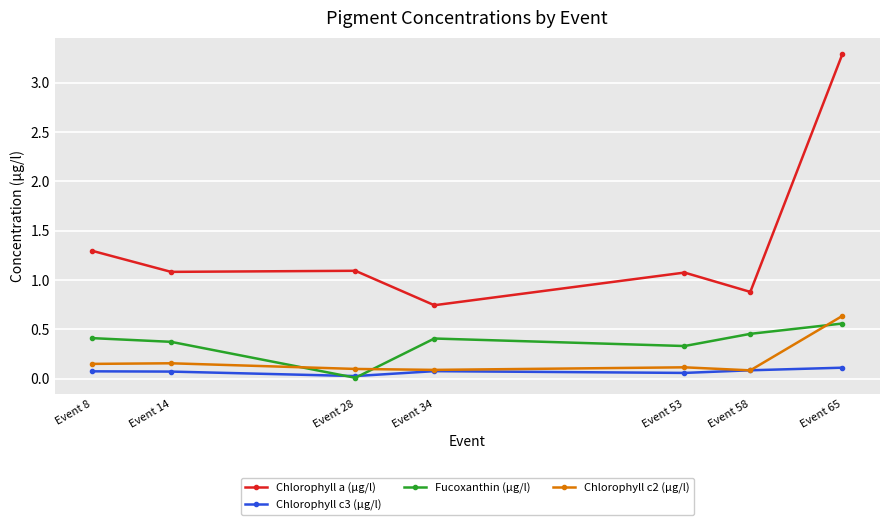

True or false: Chlorophyll c2 (µg/l) has more than 2 interior local peaks.

False